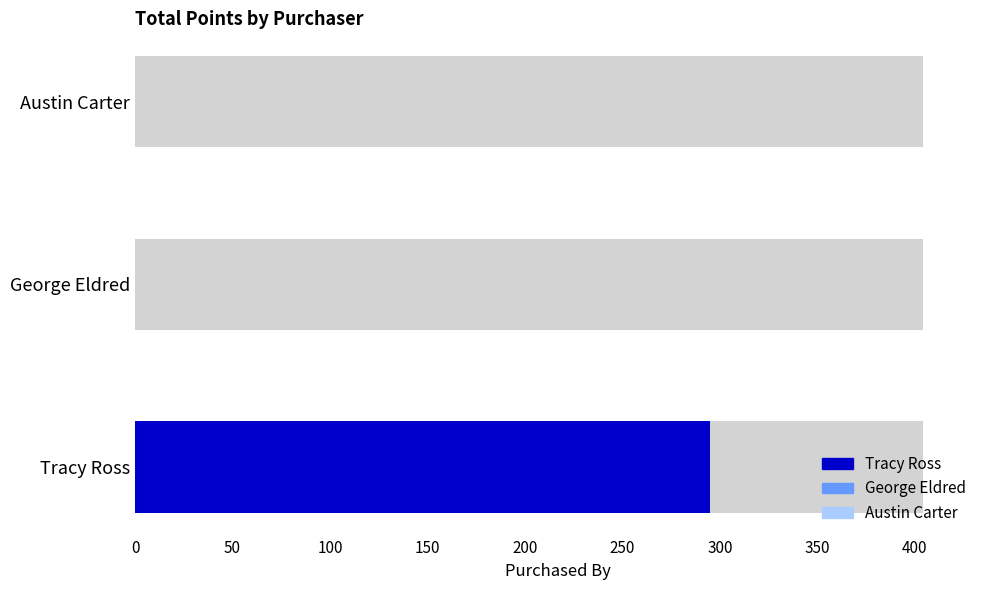

List the labels in order of value, largest first.

Tracy Ross, George Eldred, Austin Carter